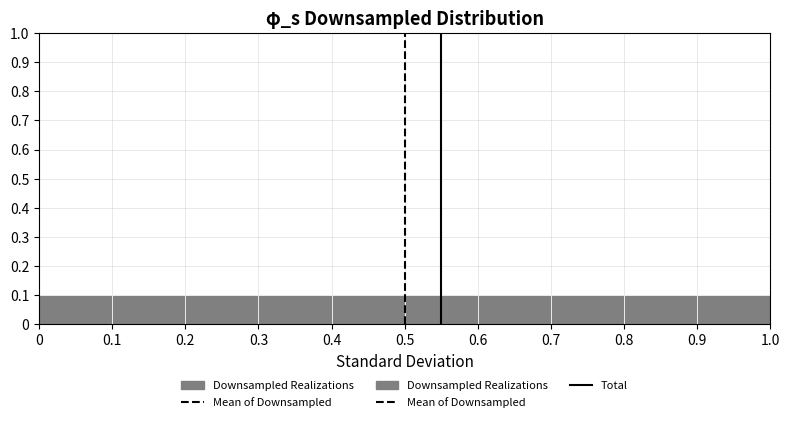

Reading left to right, list every bar in this chart as the range it spans on the x-axis followed by its height. The values are not printed on the chart, so give them approximately, as read against the axis.

0 to 0.1: 0.1
0.1 to 0.2: 0.1
0.2 to 0.3: 0.1
0.3 to 0.4: 0.1
0.4 to 0.5: 0.1
0.5 to 0.6: 0.1
0.6 to 0.7: 0.1
0.7 to 0.8: 0.1
0.8 to 0.9: 0.1
0.9 to 1.0: 0.1